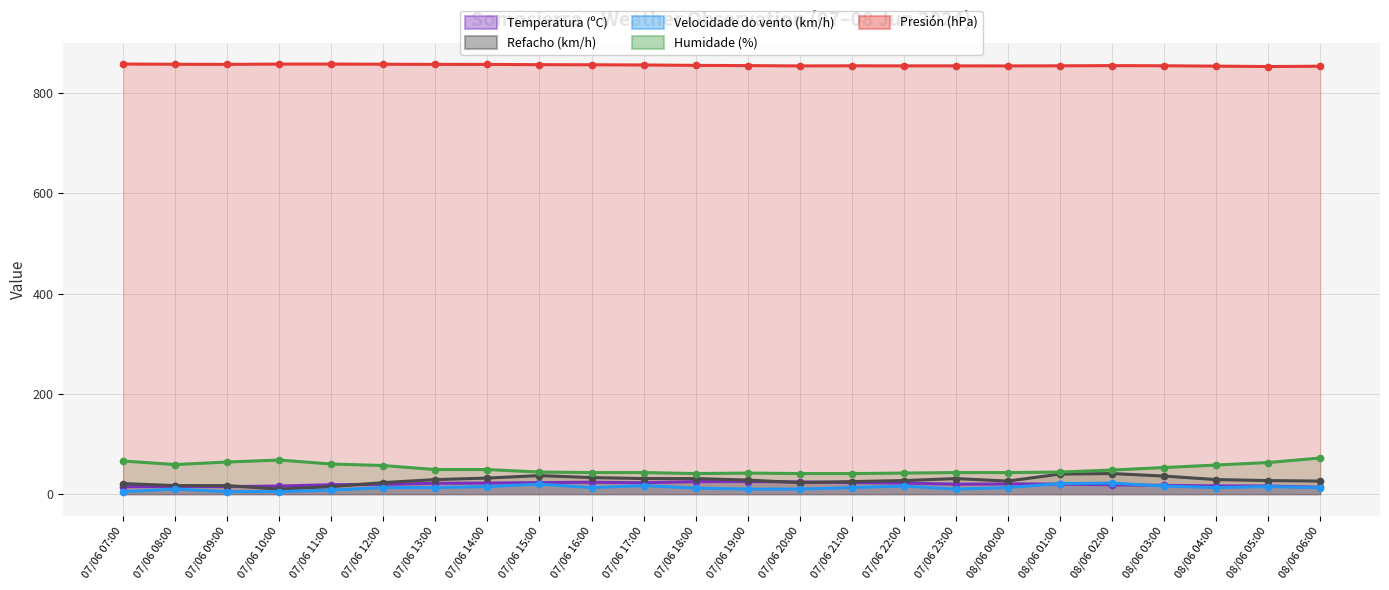

Reading left to right, list all the values displayed in this chart.

Temperatura (ºC): 07/06 07:00=14.8	07/06 08:00=15.5	07/06 09:00=15.0	07/06 10:00=16.1	07/06 11:00=18.7	07/06 12:00=19.4	07/06 13:00=21.6	07/06 14:00=22.1	07/06 15:00=22.9	07/06 16:00=23.7	07/06 17:00=22.7	07/06 18:00=24.9	07/06 19:00=25.1	07/06 20:00=24.3	07/06 21:00=23.0	07/06 22:00=22.1	07/06 23:00=19.8	08/06 00:00=20.3	08/06 01:00=20.0	08/06 02:00=18.6	08/06 03:00=17.4	08/06 04:00=16.3	08/06 05:00=16.1	08/06 06:00=13.7
Refacho (km/h): 07/06 07:00=21.0	07/06 08:00=17.0	07/06 09:00=17.0	07/06 10:00=10.0	07/06 11:00=15.0	07/06 12:00=23.0	07/06 13:00=29.0	07/06 14:00=32.0	07/06 15:00=37.0	07/06 16:00=33.0	07/06 17:00=31.0	07/06 18:00=31.0	07/06 19:00=28.0	07/06 20:00=23.0	07/06 21:00=25.0	07/06 22:00=27.0	07/06 23:00=31.0	08/06 00:00=26.0	08/06 01:00=40.0	08/06 02:00=41.0	08/06 03:00=36.0	08/06 04:00=29.0	08/06 05:00=27.0	08/06 06:00=26.0
Velocidade do vento (km/h): 07/06 07:00=5.0	07/06 08:00=10.0	07/06 09:00=5.0	07/06 10:00=5.0	07/06 11:00=8.0	07/06 12:00=13.0	07/06 13:00=13.0	07/06 14:00=15.0	07/06 15:00=20.0	07/06 16:00=13.0	07/06 17:00=17.0	07/06 18:00=12.0	07/06 19:00=10.0	07/06 20:00=10.0	07/06 21:00=13.0	07/06 22:00=16.0	07/06 23:00=10.0	08/06 00:00=13.0	08/06 01:00=21.0	08/06 02:00=22.0	08/06 03:00=16.0	08/06 04:00=13.0	08/06 05:00=15.0	08/06 06:00=13.0
Humidade (%): 07/06 07:00=66.0	07/06 08:00=59.0	07/06 09:00=64.0	07/06 10:00=68.0	07/06 11:00=60.0	07/06 12:00=57.0	07/06 13:00=49.0	07/06 14:00=49.0	07/06 15:00=44.0	07/06 16:00=43.0	07/06 17:00=43.0	07/06 18:00=41.0	07/06 19:00=42.0	07/06 20:00=41.0	07/06 21:00=41.0	07/06 22:00=42.0	07/06 23:00=43.0	08/06 00:00=43.0	08/06 01:00=44.0	08/06 02:00=48.0	08/06 03:00=53.0	08/06 04:00=58.0	08/06 05:00=63.0	08/06 06:00=72.0
Presión (hPa): 07/06 07:00=857.9	07/06 08:00=857.4	07/06 09:00=857.2	07/06 10:00=857.8	07/06 11:00=857.8	07/06 12:00=857.5	07/06 13:00=857.2	07/06 14:00=857.1	07/06 15:00=856.6	07/06 16:00=856.4	07/06 17:00=856.0	07/06 18:00=855.2	07/06 19:00=854.7	07/06 20:00=854.1	07/06 21:00=854.3	07/06 22:00=854.2	07/06 23:00=854.2	08/06 00:00=854.1	08/06 01:00=854.3	08/06 02:00=854.7	08/06 03:00=854.4	08/06 04:00=853.7	08/06 05:00=852.9	08/06 06:00=853.5